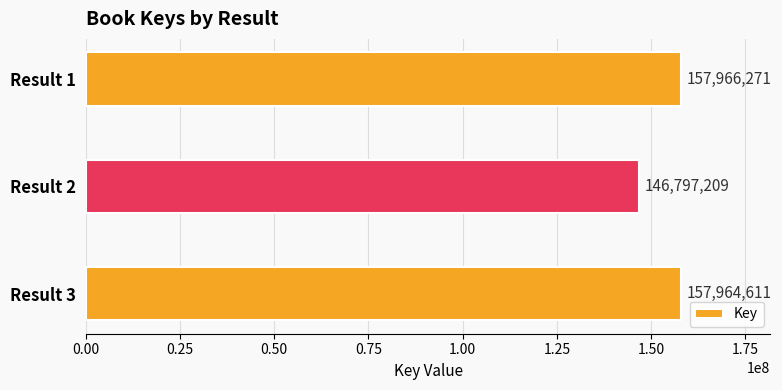

Are the bars grouped side by side (vs. stacked)?

No